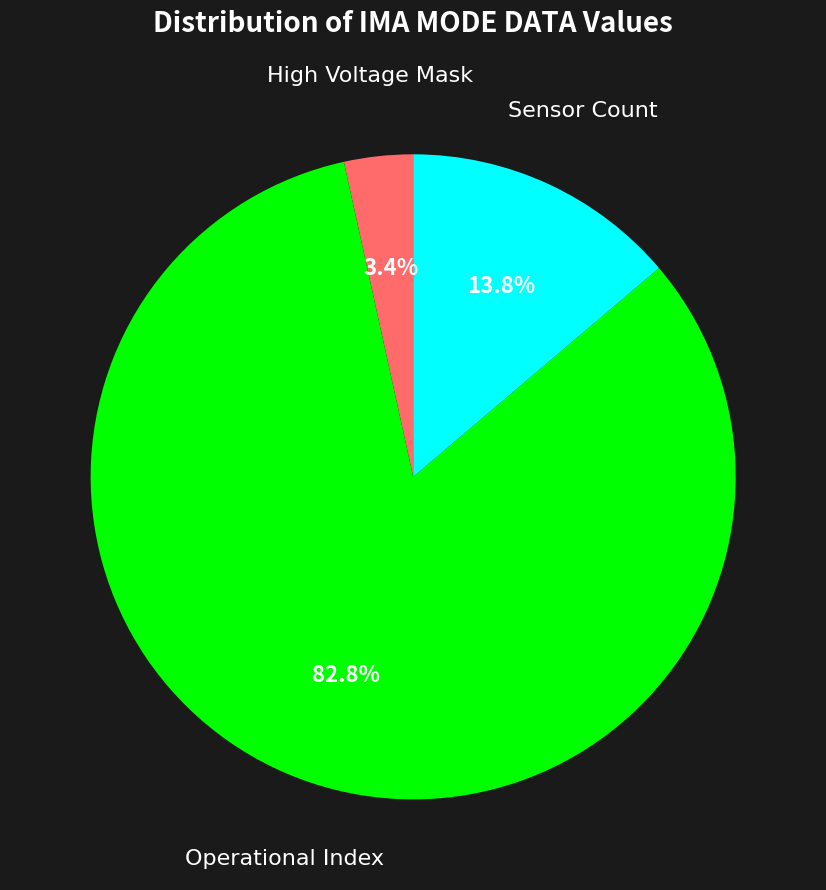

Does any single category account for the majority?

Yes